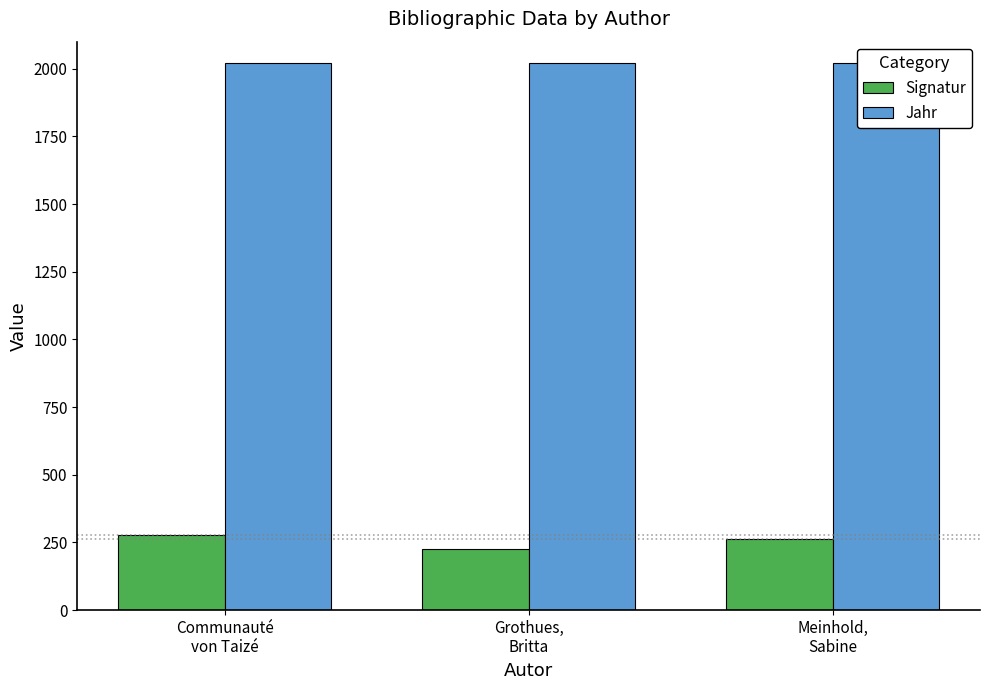

What position from the right is Communauté
von Taizé?

3